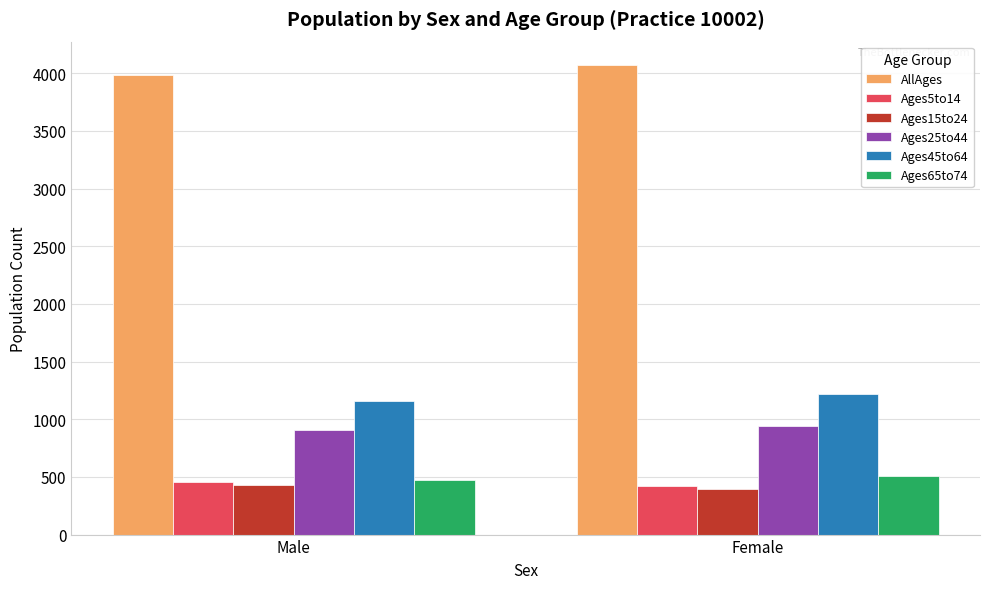

Where is Ages25to44 nearest to the value 925?

Male